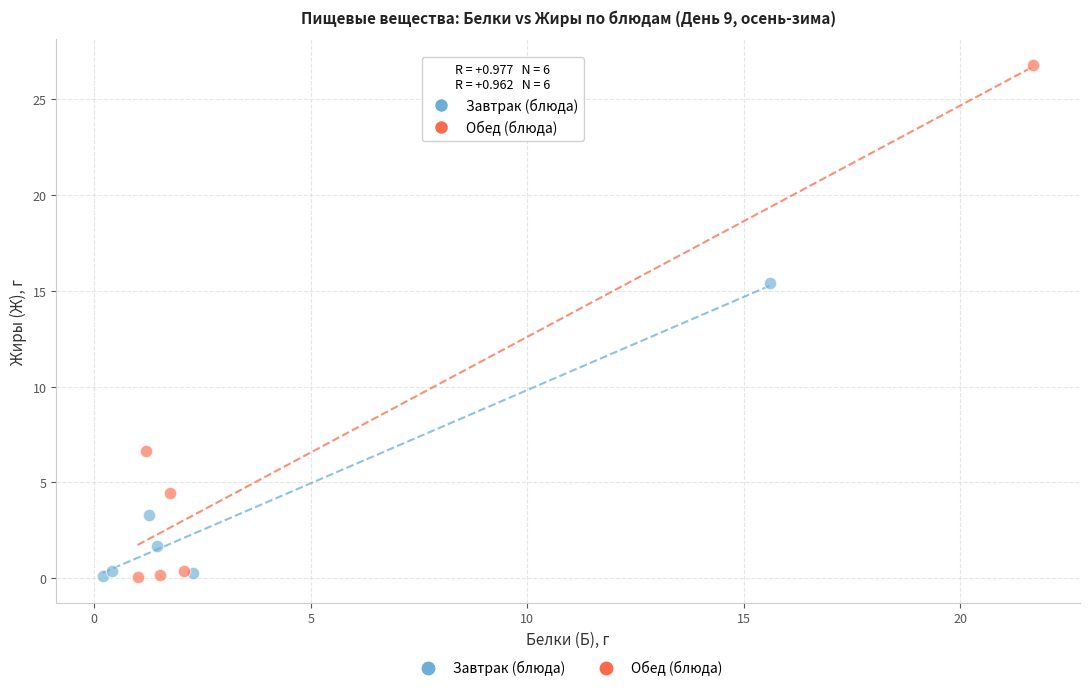

Which series has the widest spread of Y values?

Обед (блюда)